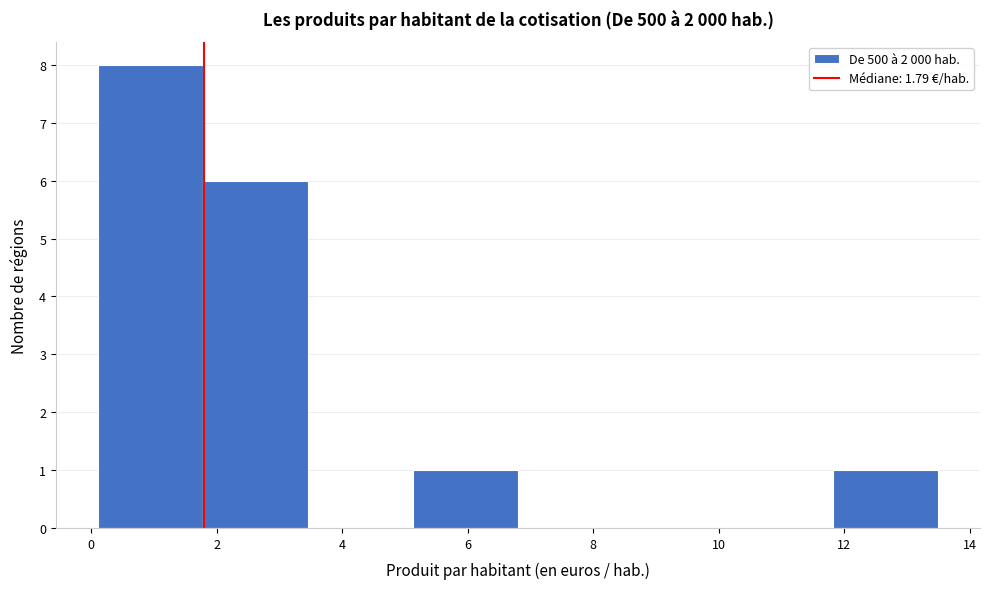

How tall is the bar that spans 0.2 to 1.8 on the x-axis? Neither the bar edges nor the heights are printed on the chart, so give them approximately, as read against the axes.

8